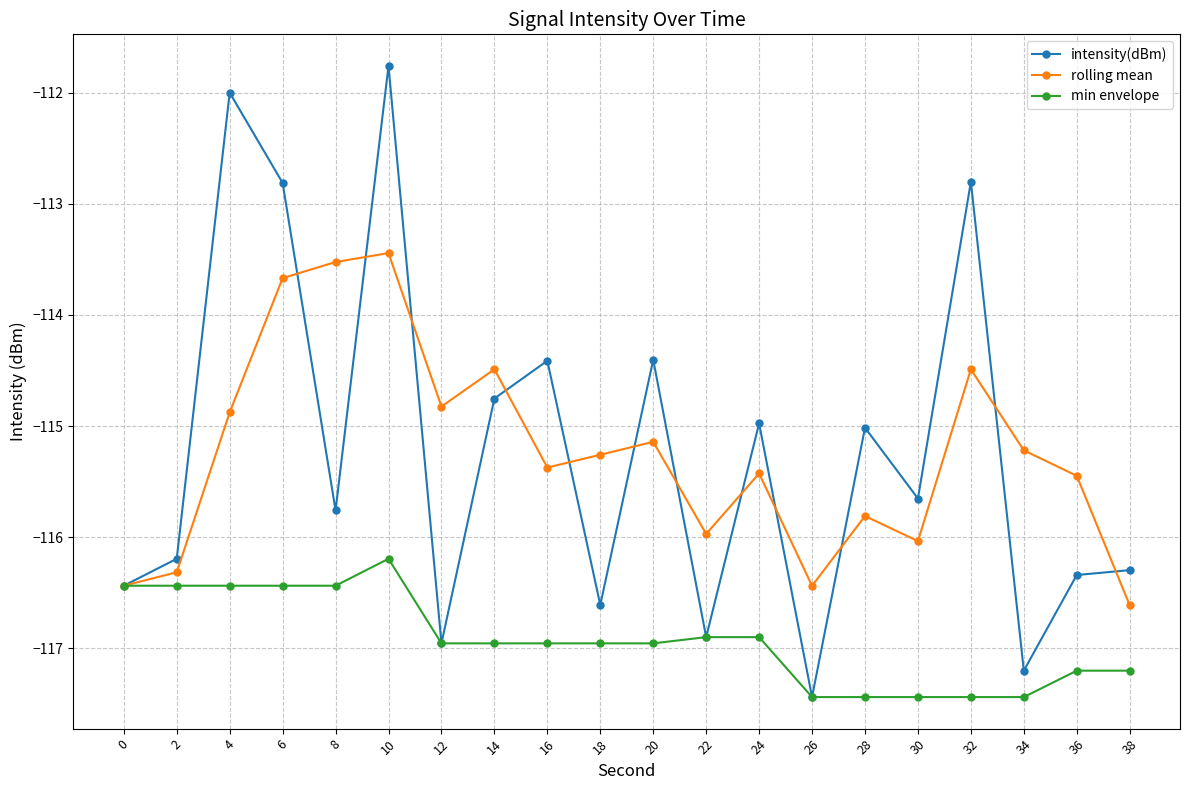

Is it true that intensity(dBm) equals -117.4 at 26?

True